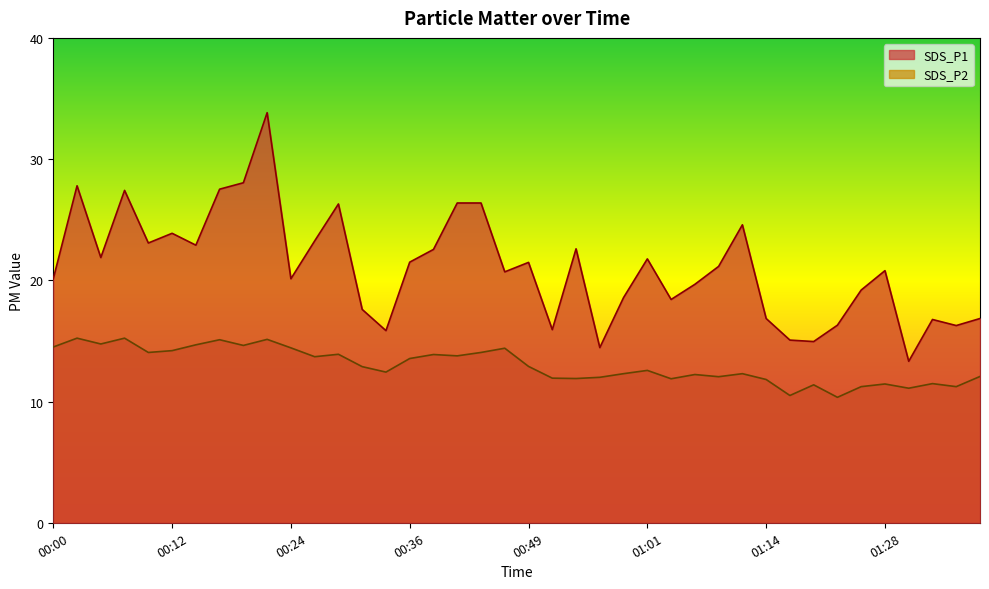

Between 01:35 and 00:36, which is larger?

00:36